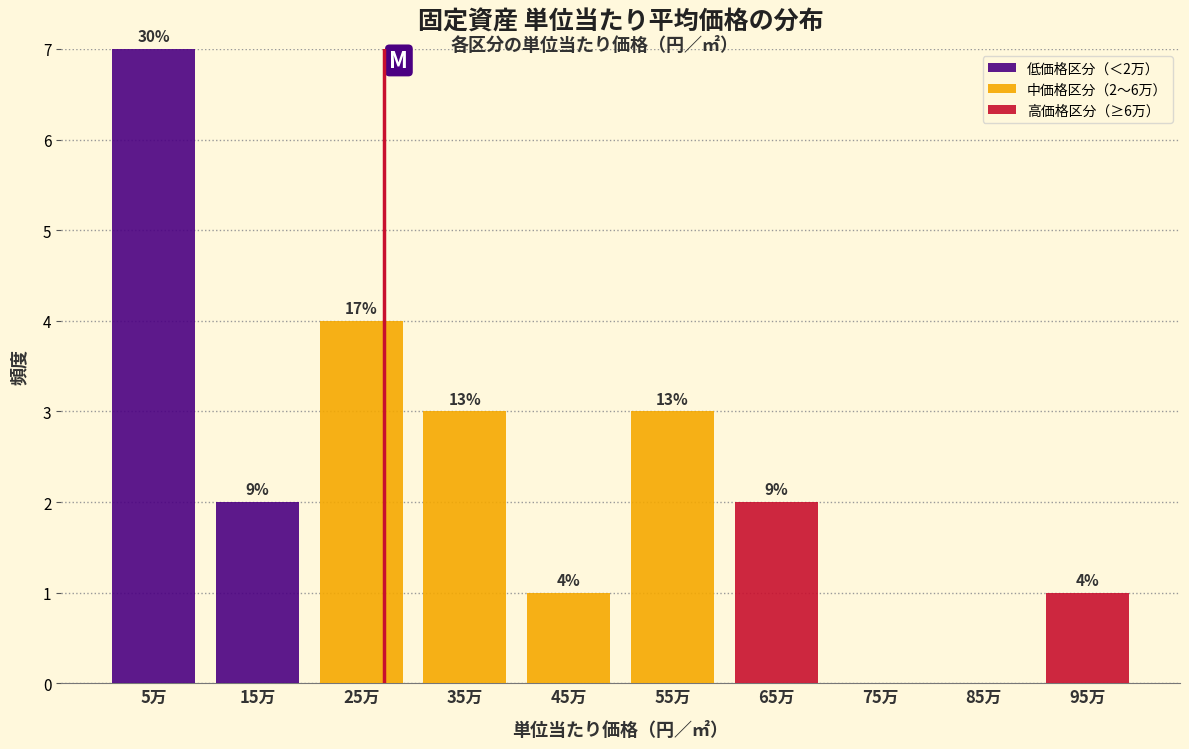

Reading left to right, transcribe the values for 低価格区分（＜2万）.

5万=7	15万=2	25万=0	35万=0	45万=0	55万=0	65万=0	75万=0	85万=0	95万=0